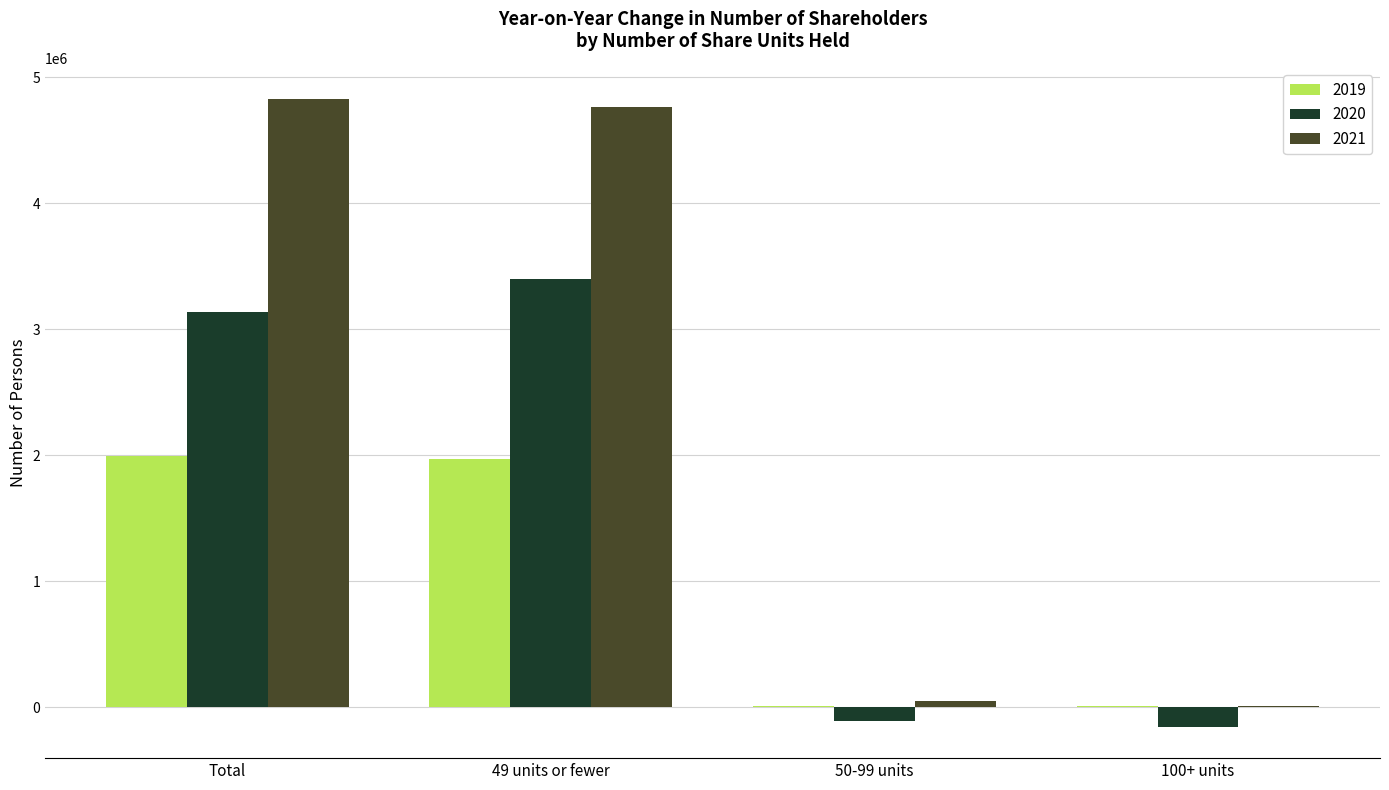

What is the total value across all series at Total?

9953412